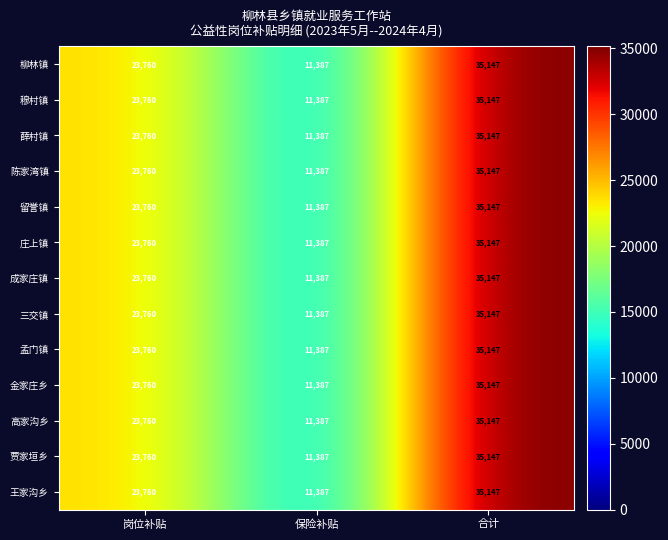

What is the maximum value for 王家沟乡?

35147